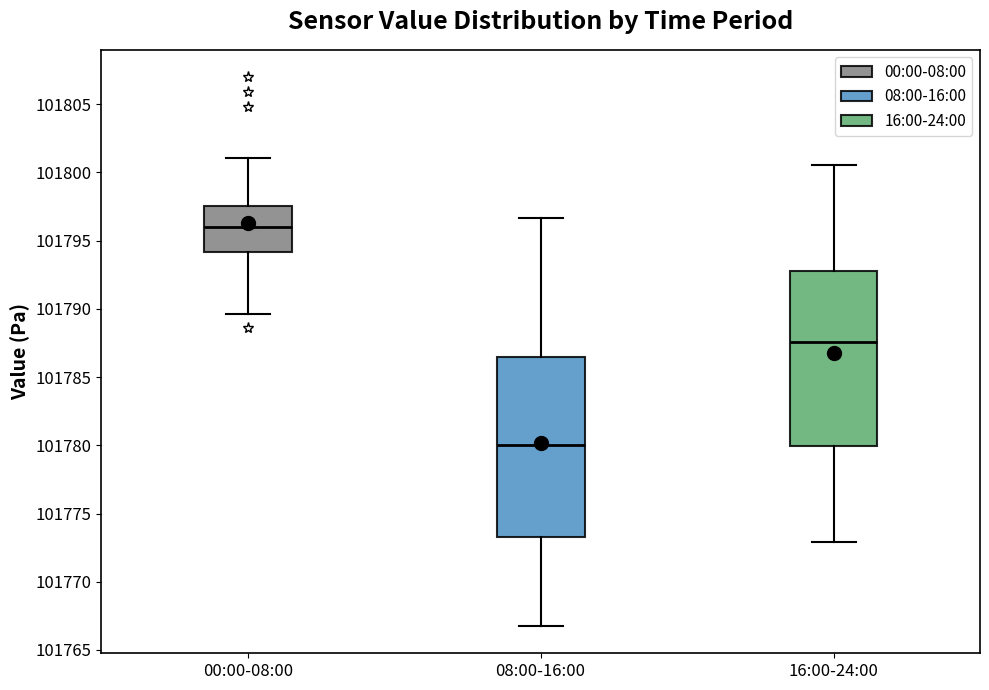

Which box's median line is the highest?

00:00-08:00